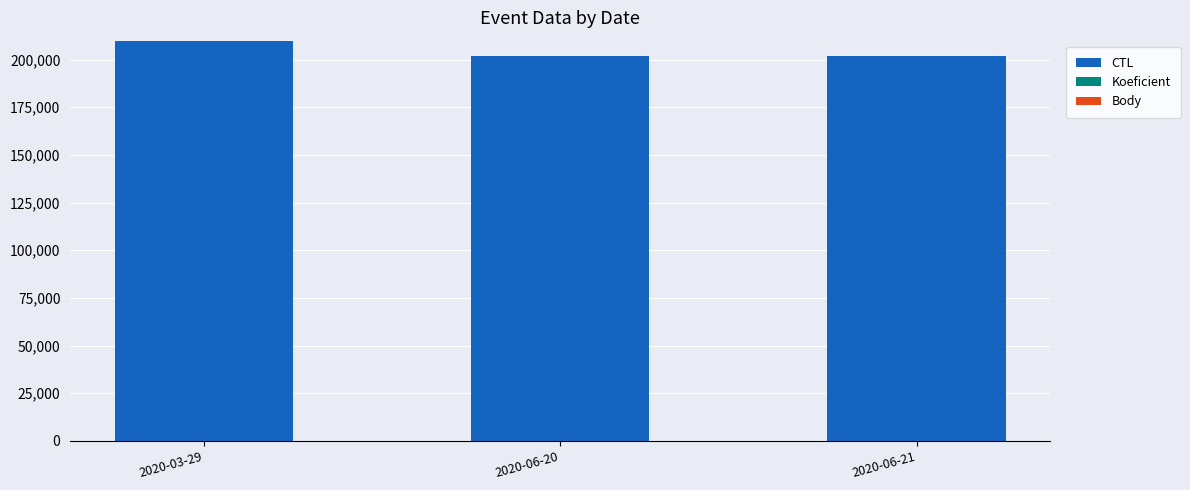

What is the sum of all CTL values?

613139